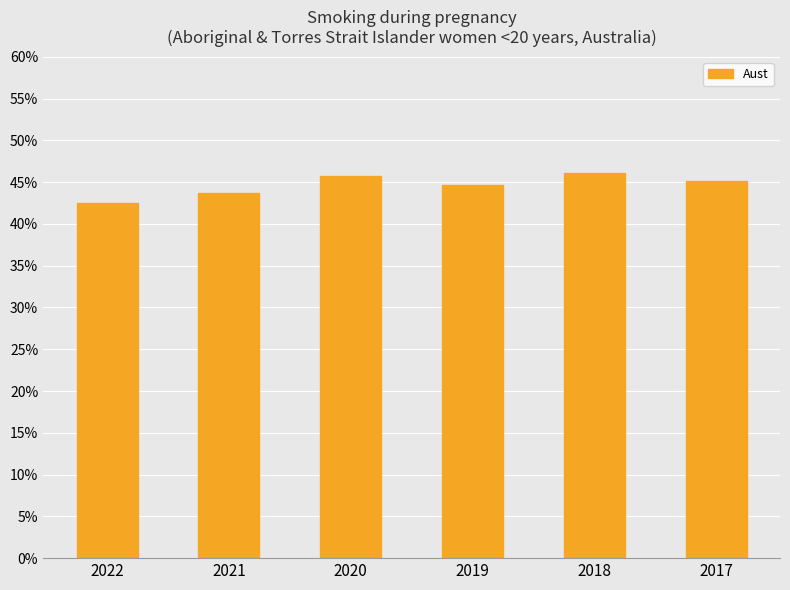

Which category has the lowest value across all series?

2022